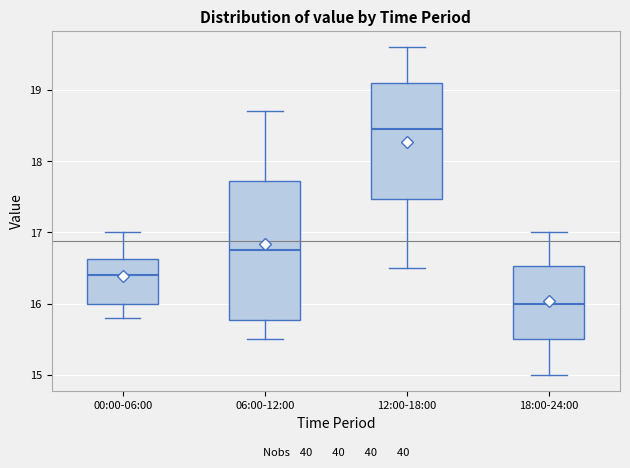

Comparing the boxes themselves (not the whiskers), which one is the tallest?

06:00-12:00